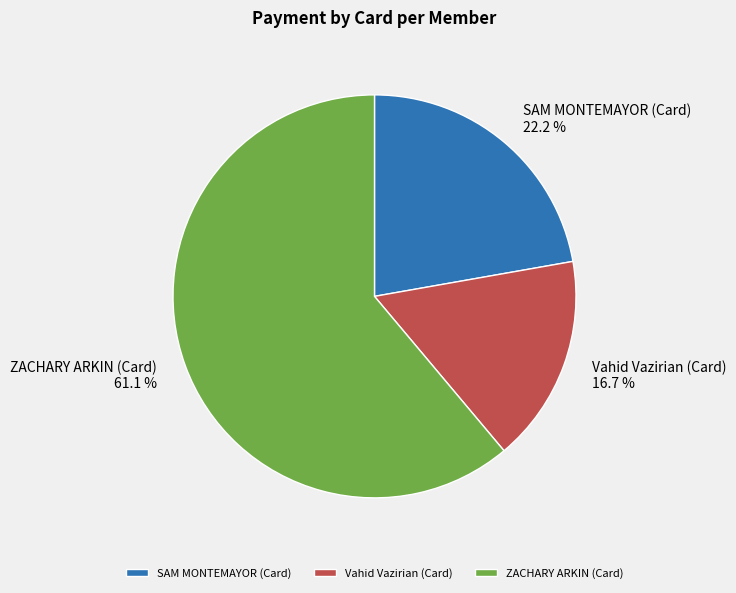

Is it true that ZACHARY ARKIN (Card) is 61% of the pie?

True